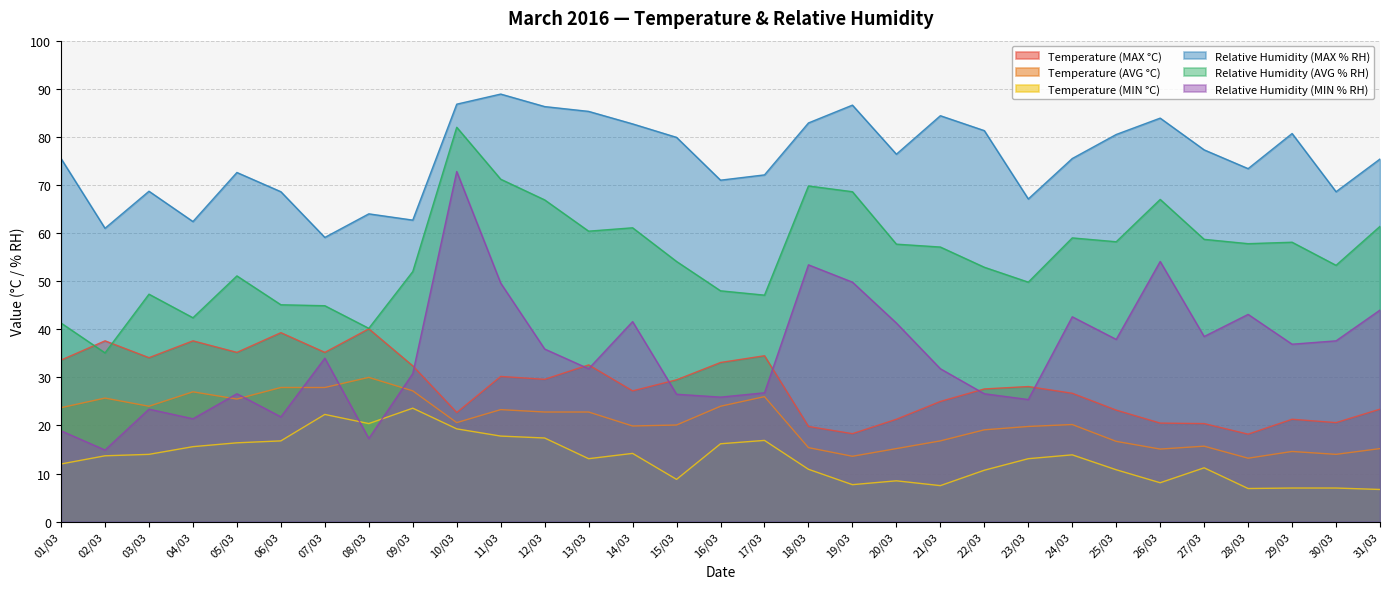

True or false: Relative Humidity (MAX % RH) and Relative Humidity (AVG % RH) intersect in this chart.

False